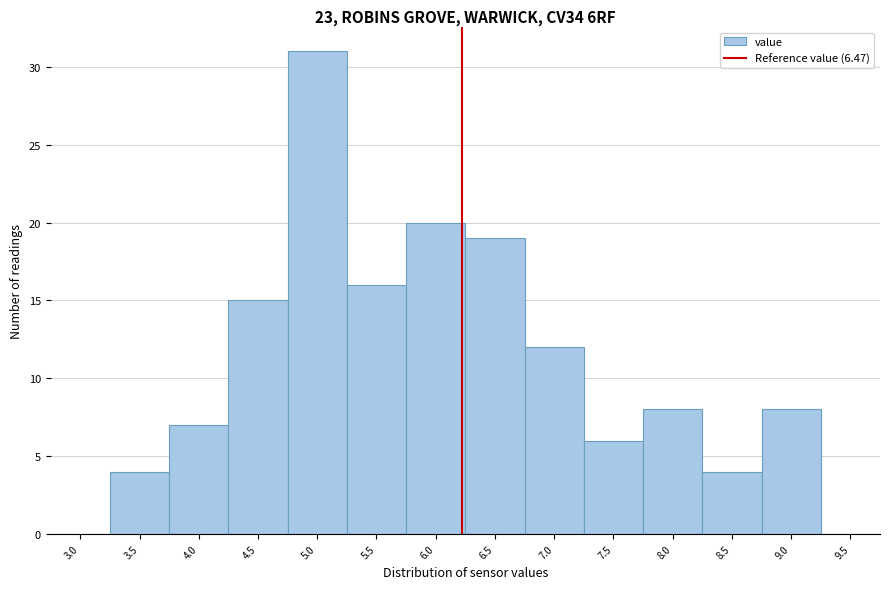

Reading left to right, transcribe all the data shown in this chart.

3.0=0	3.5=4	4.0=7	4.5=15	5.0=31	5.5=16	6.0=20	6.5=19	7.0=12	7.5=6	8.0=8	8.5=4	9.0=8	9.5=0